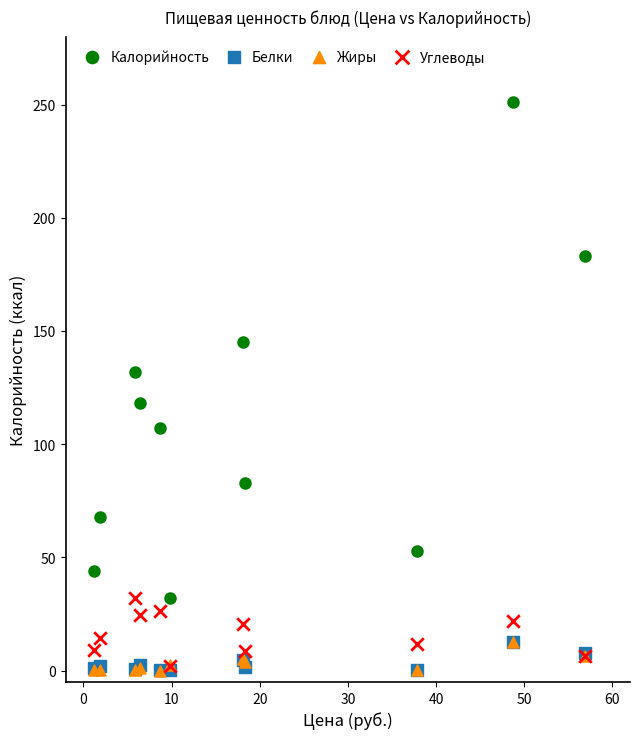

Which series reaches the maximum Y coordinate?

Калорийность